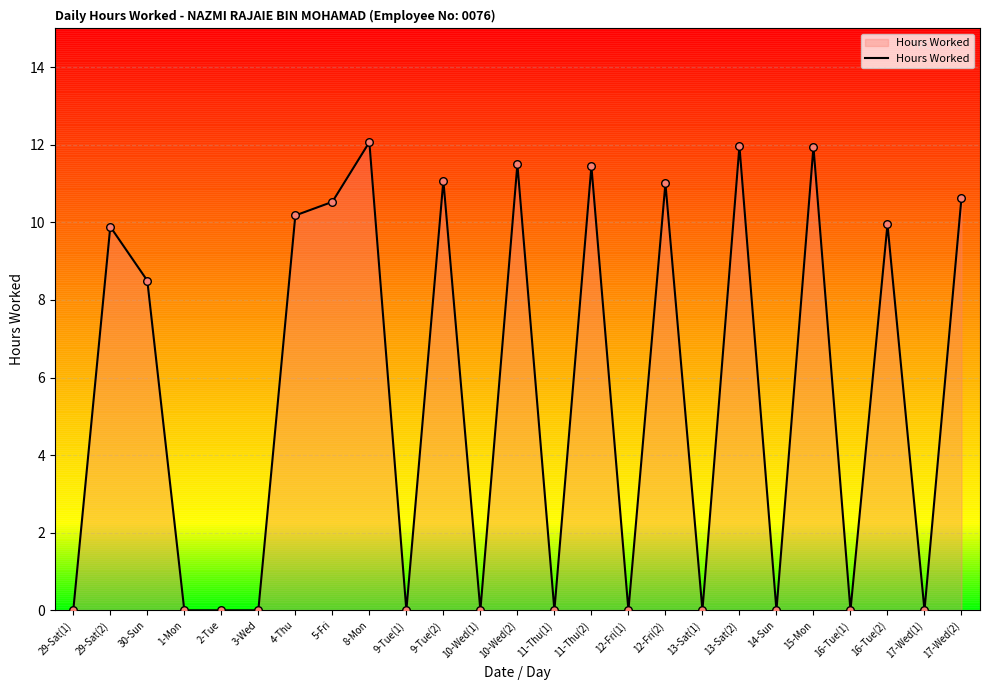

Which has a higher value, 5-Fri or 16-Tue(2)?

5-Fri